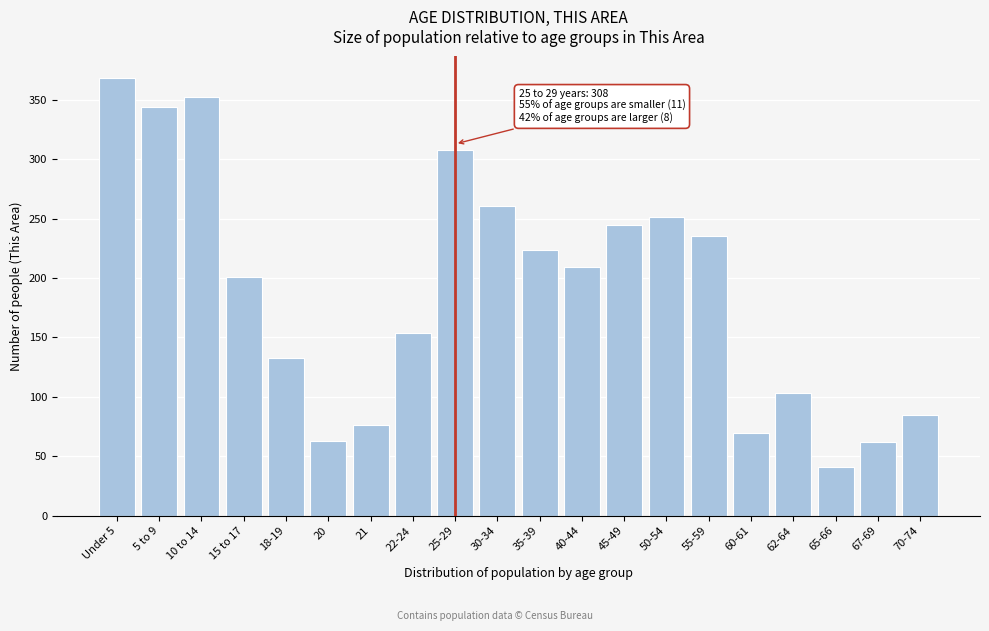

What is the approximate value at 5 to 9?

344